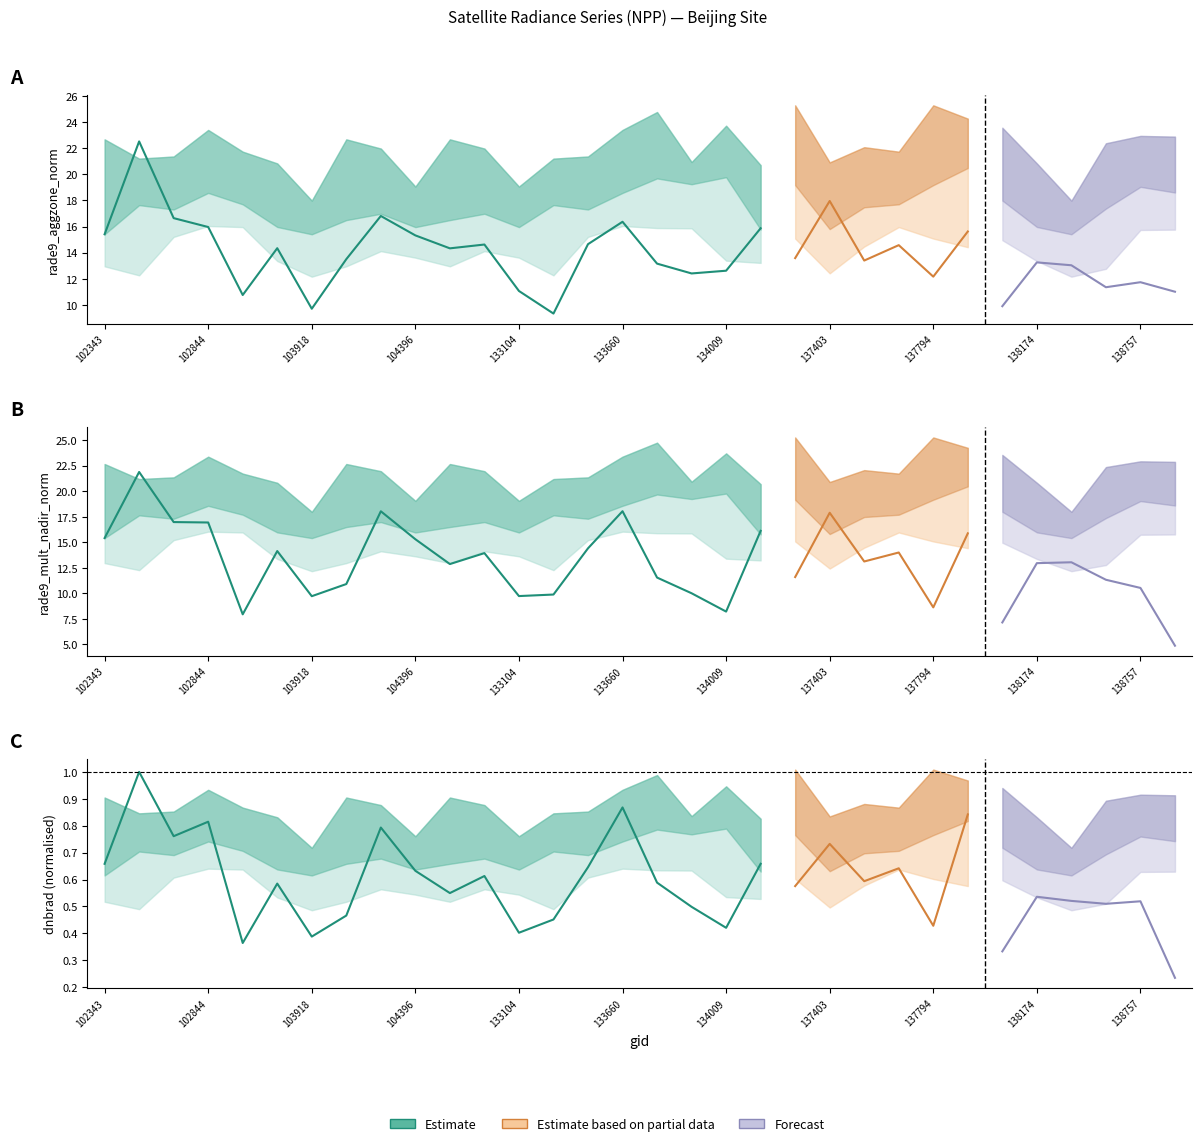

How many lines are shown in the chart?

3